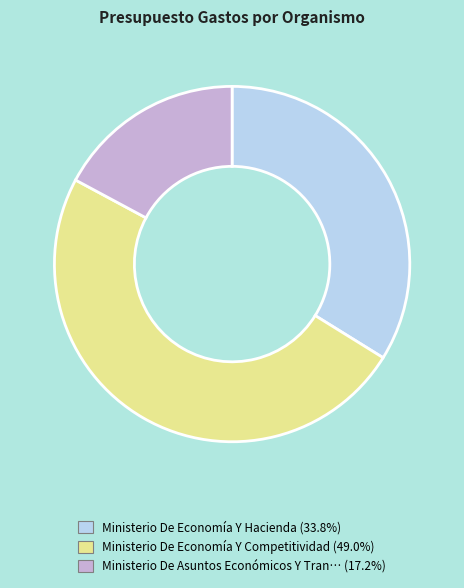

Is there a majority slice in this chart?

No